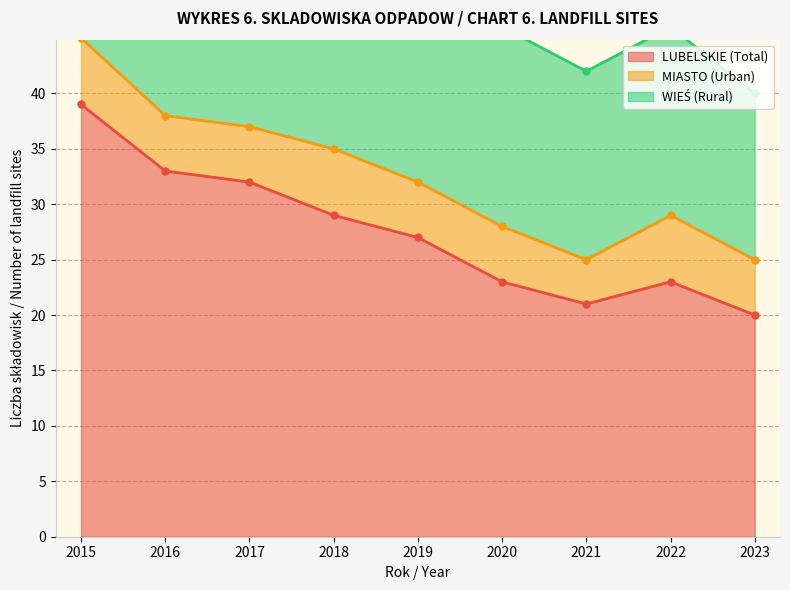

At which label does WIES first exceed 54?

2015